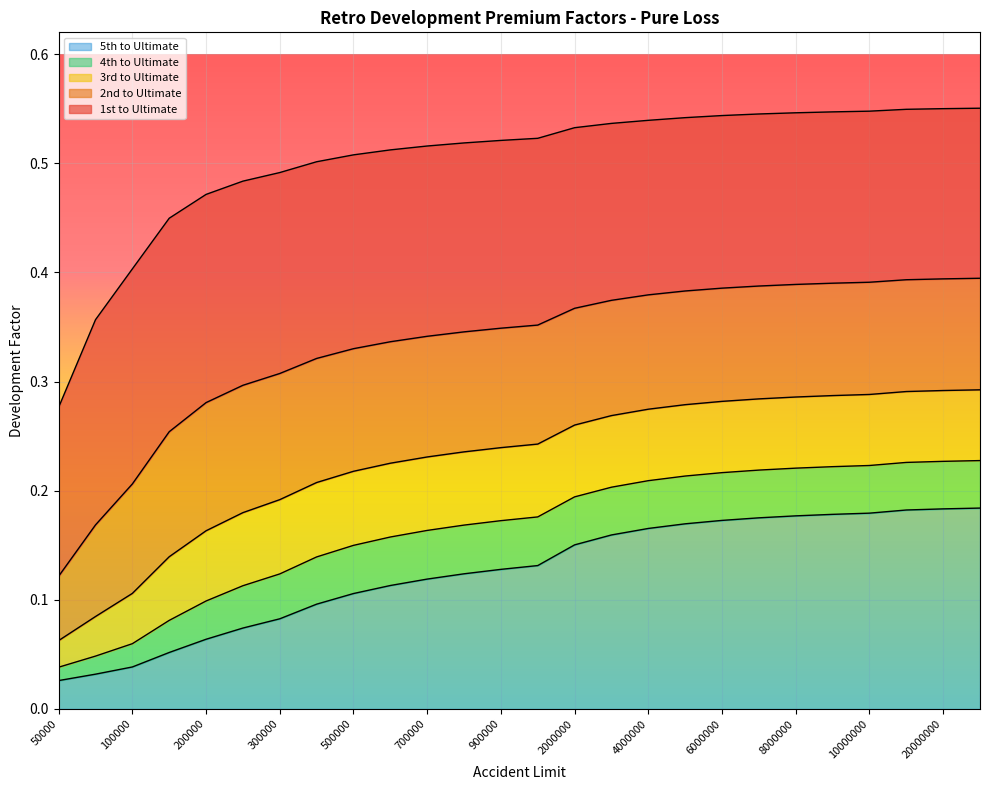

True or false: 1st to Ultimate and 3rd to Ultimate cross at least once.

False